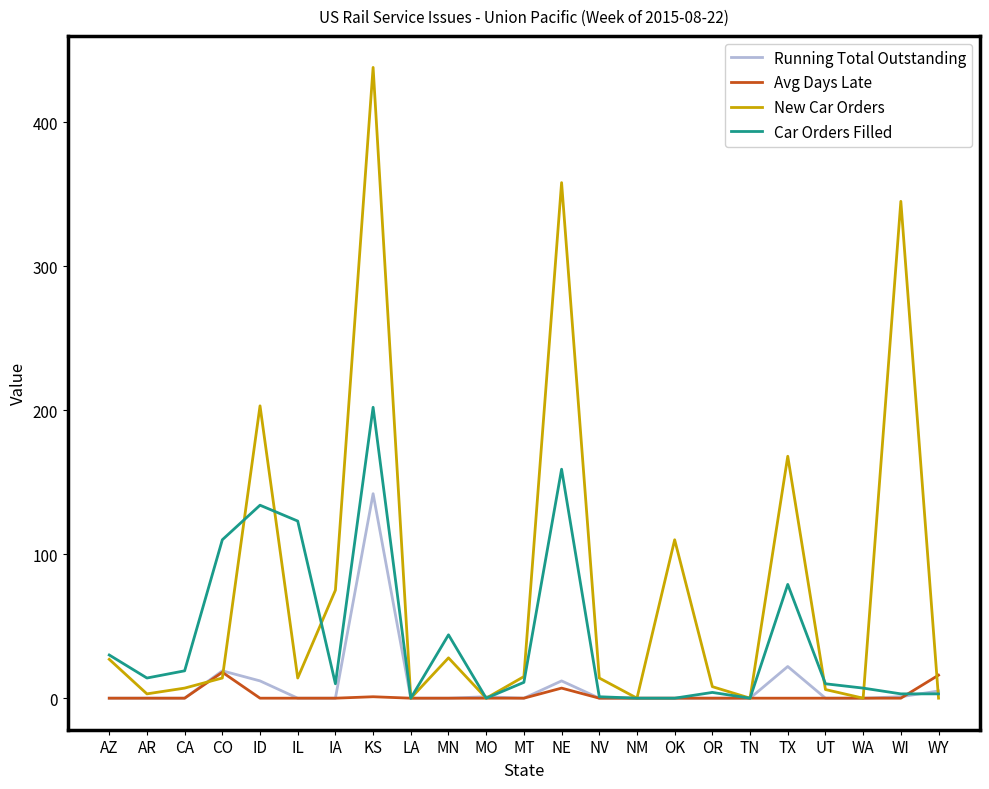

What position from the right is MT?

12